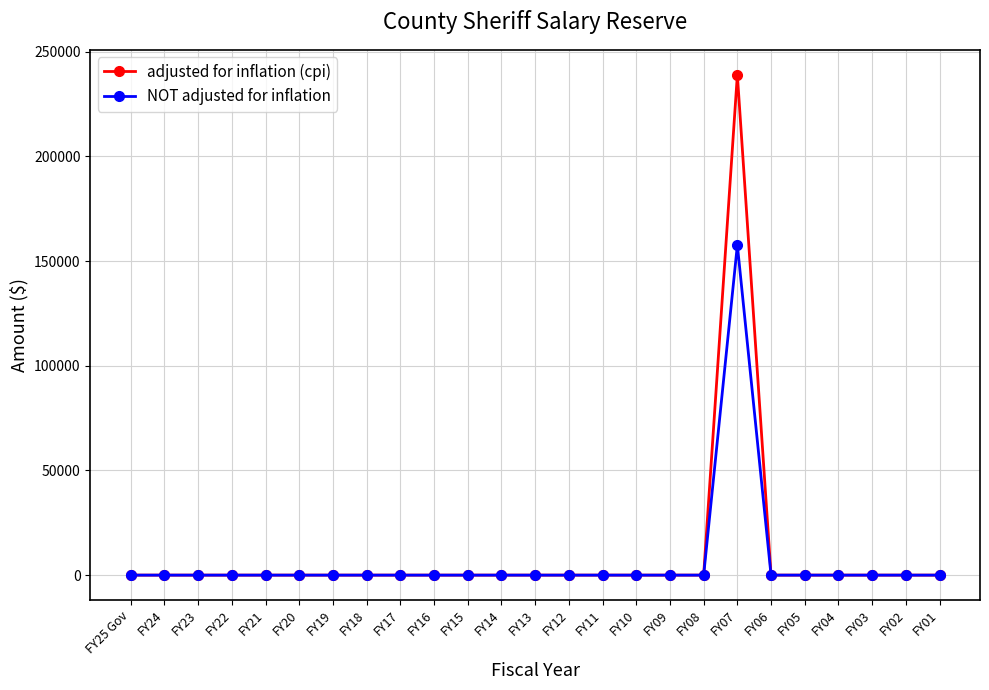

Reading left to right, transcribe all the data shown in this chart.

adjusted for inflation (cpi): 0	0	0	0	0	0	0	0	0	0	0	0	0	0	0	0	0	0	238910	0	0	0	0	0	0
NOT adjusted for inflation: 0	0	0	0	0	0	0	0	0	0	0	0	0	0	0	0	0	0	157609	0	0	0	0	0	0